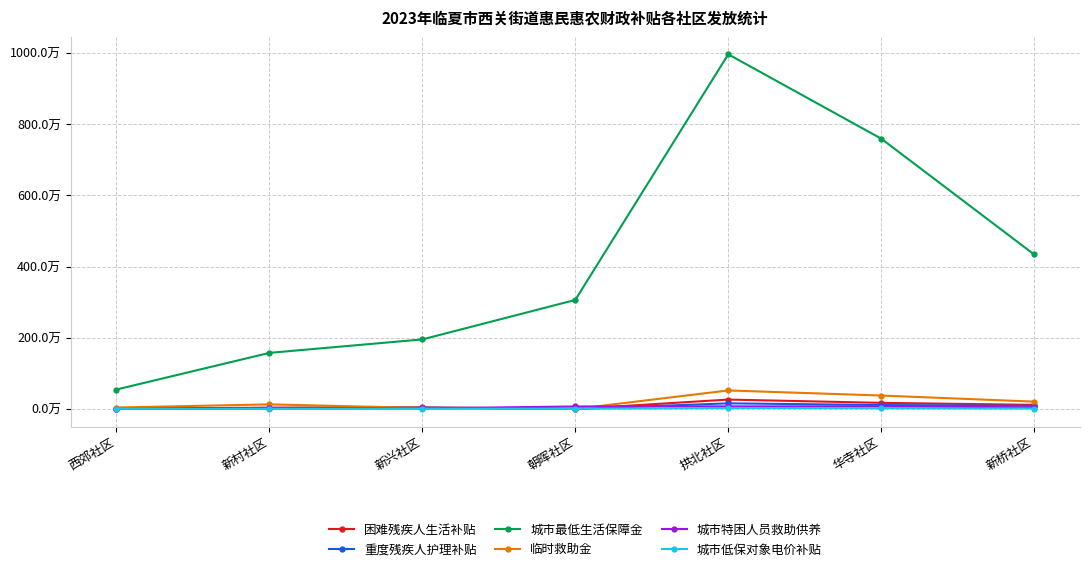

True or false: 城市低保对象电价补贴 and 重度残疾人护理补贴 intersect in this chart.

True